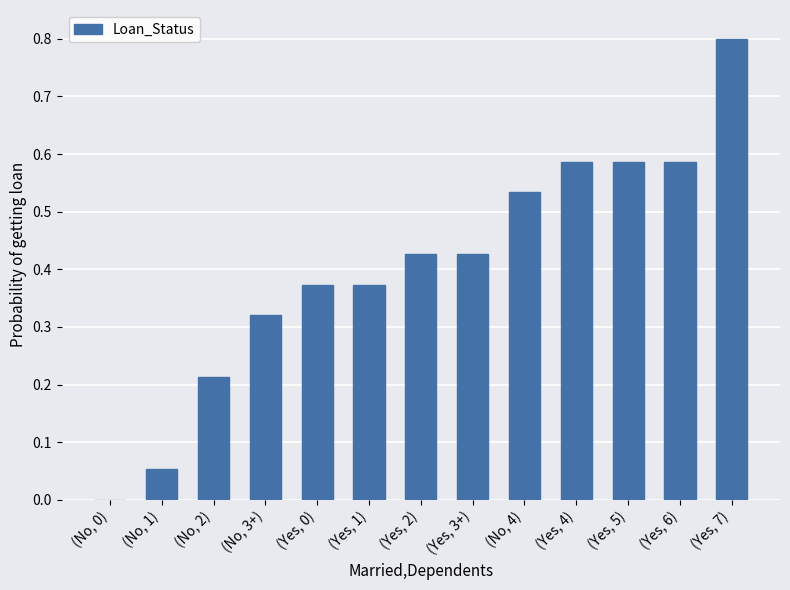

What is the sum of the values at (No, 4) and (No, 3+)?

0.9